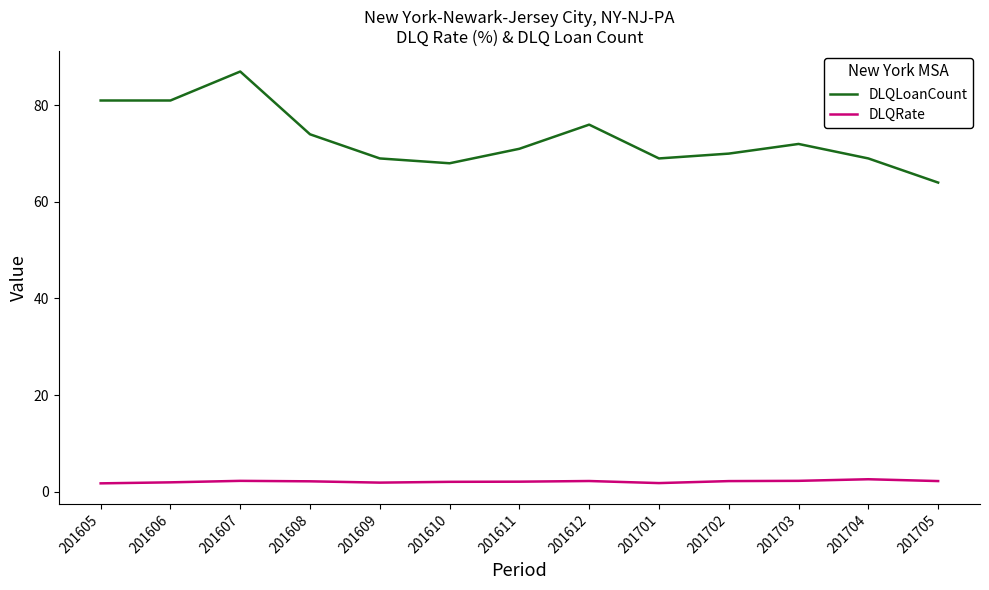

Which series has the widest spread of values?

DLQLoanCount